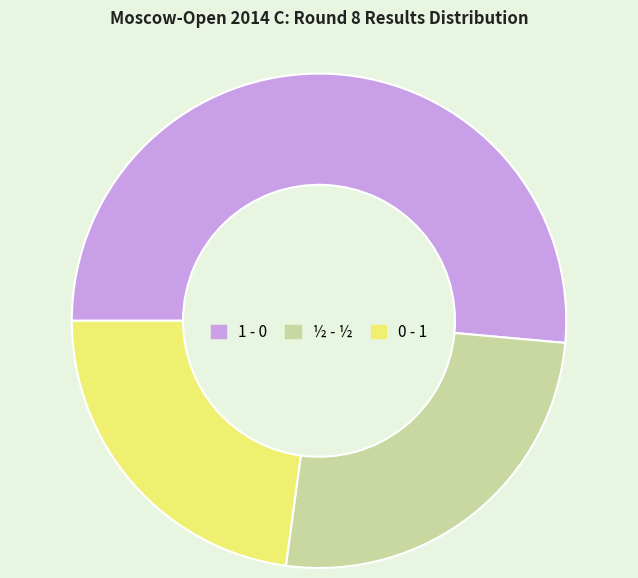

What is the ratio of the value at ½ - ½ to the value at 1 - 0?

0.5